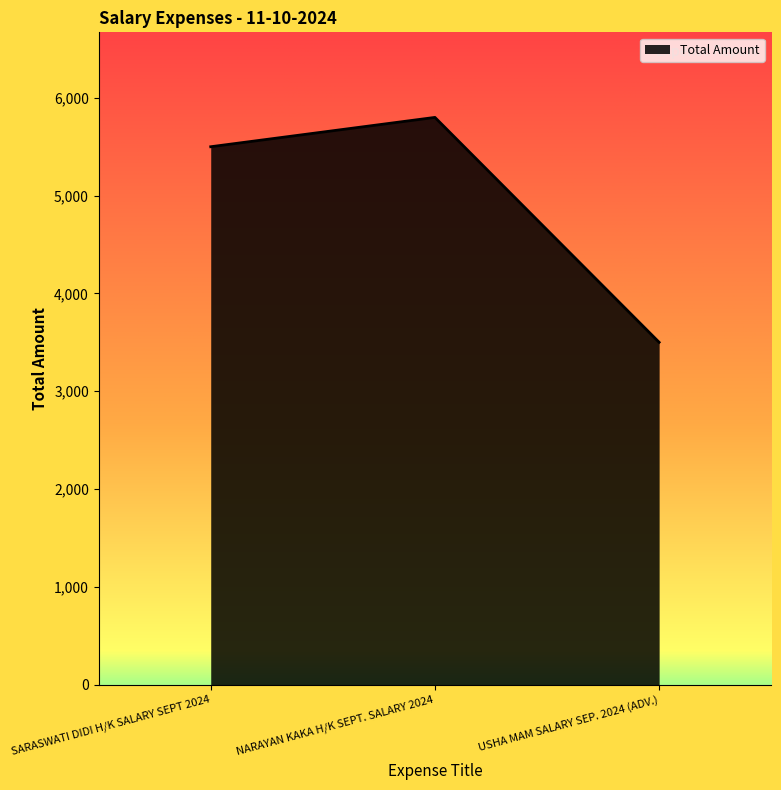

What is the average value?

4933